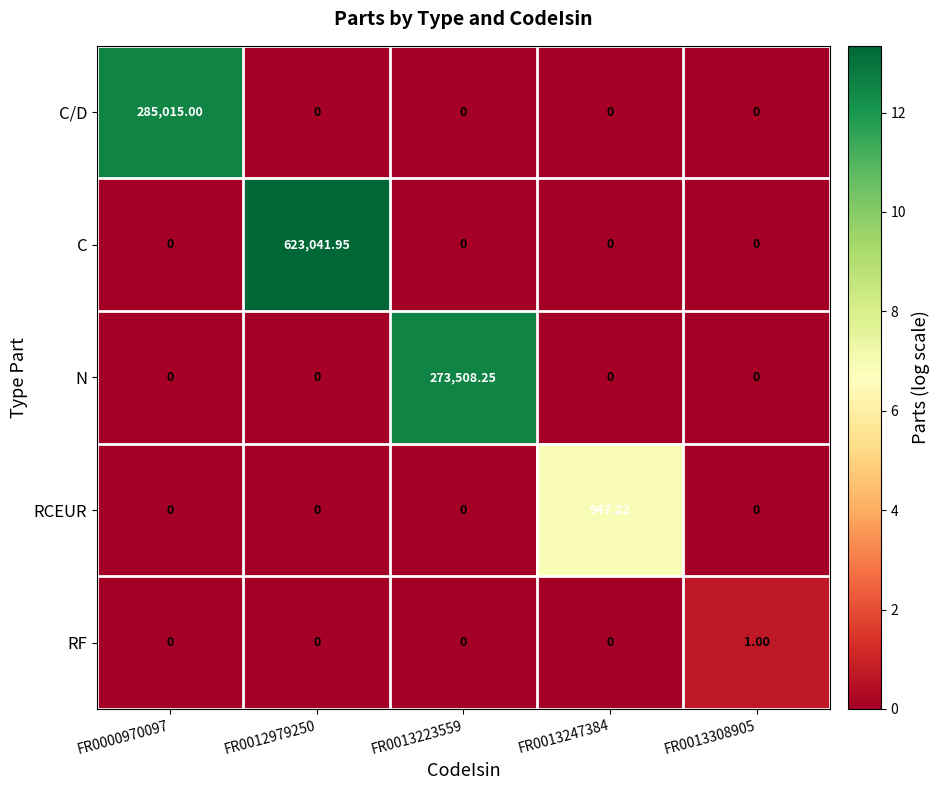

Rank the series by their maximum value, from highest to lowest.

C, C/D, N, RCEUR, RF